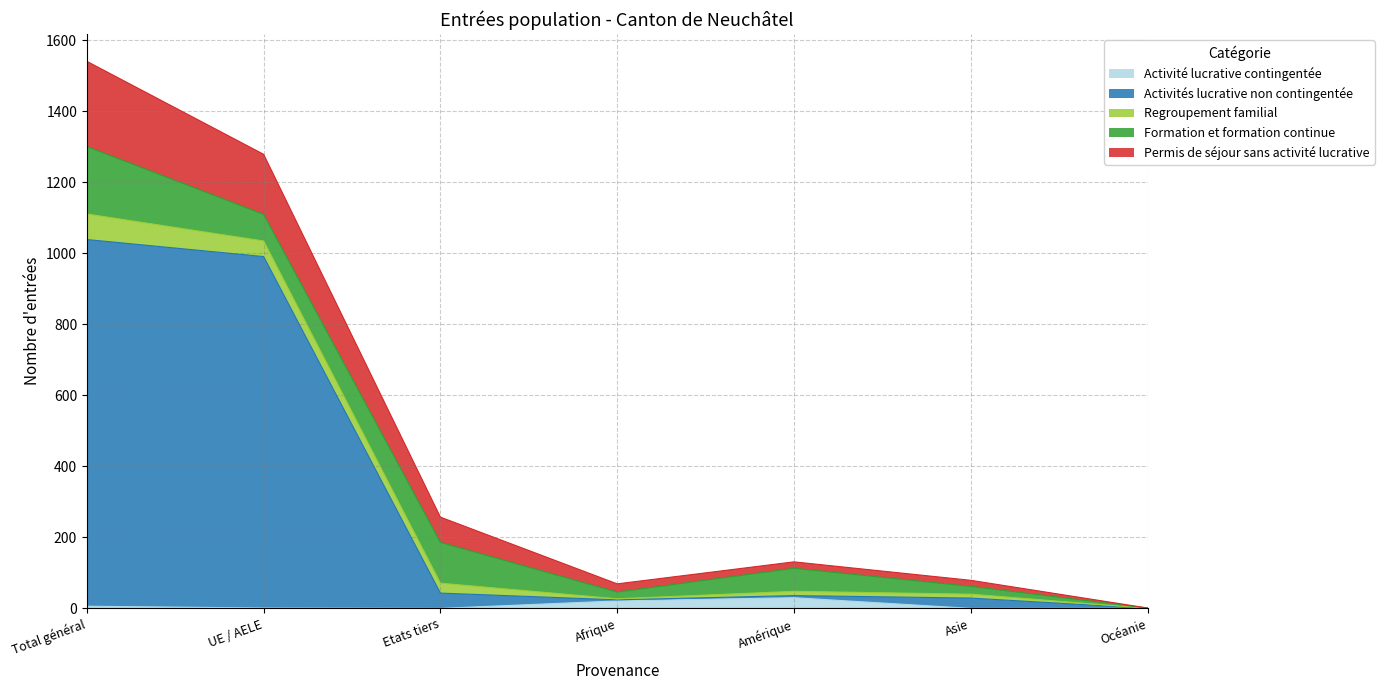

Is it true that Activités lucrative non contingentée equals 59 at Amérique?

False